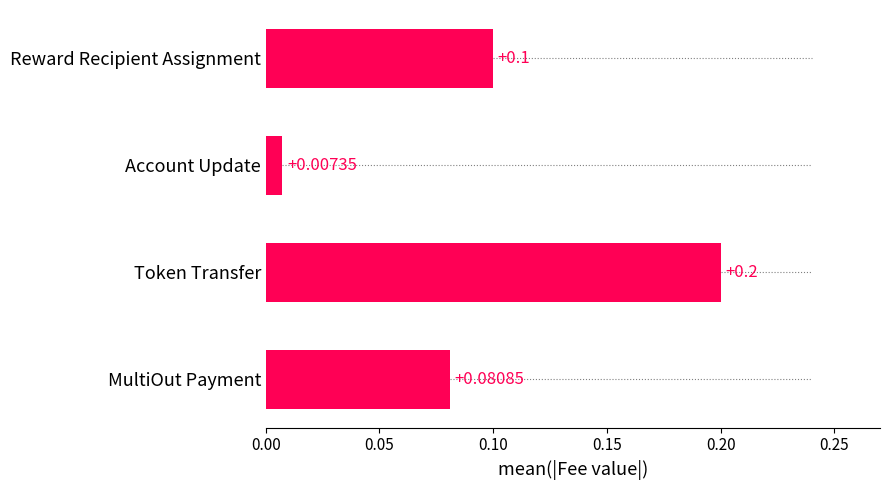

What is the difference between the maximum and minimum values?

0.2